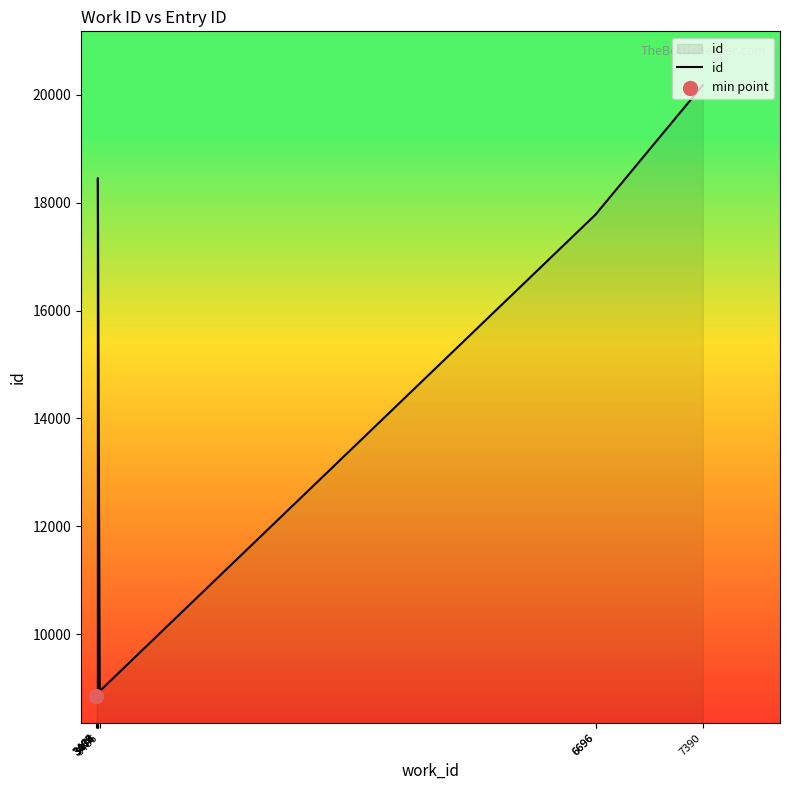

What is the ratio of the value at 6696 to the value at 3474?

2.0